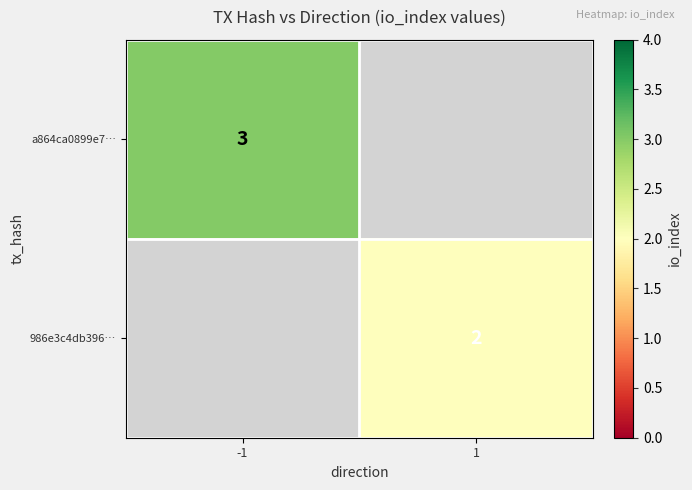

At how many categories does at least one series exceed 2?

1